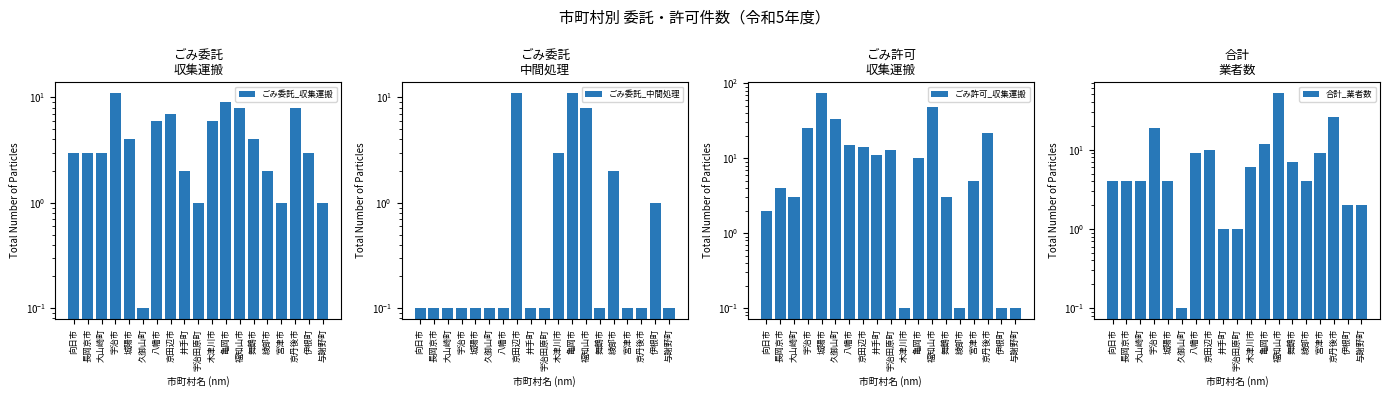

How many bars are there in each group?

4